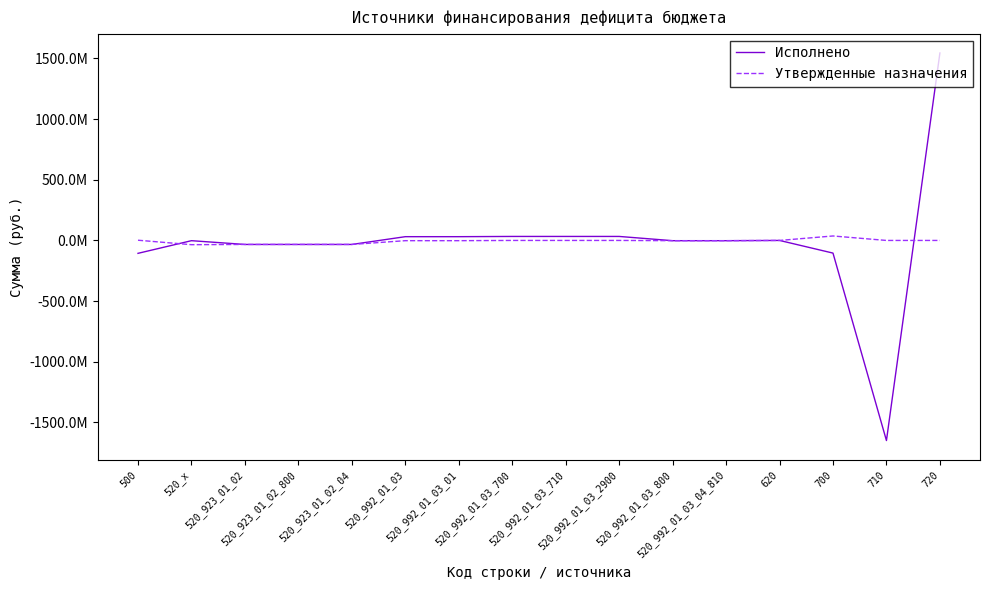

What is the lowest value of the Исполнено series?

-1648781137.3